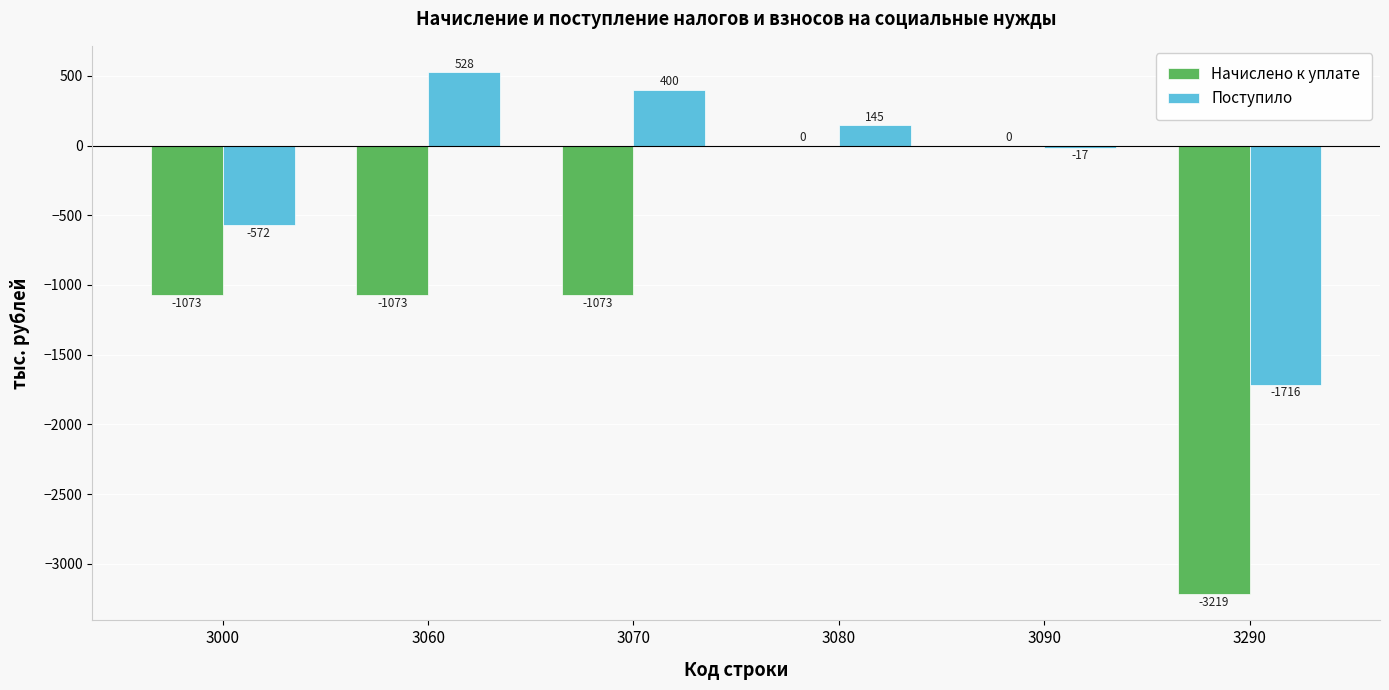

Which series has the largest total across all categories?

Поступило